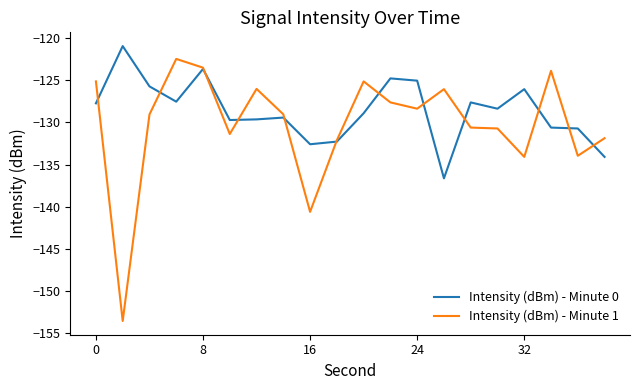

Which series has the largest total across all categories?

Intensity (dBm) - Minute 0